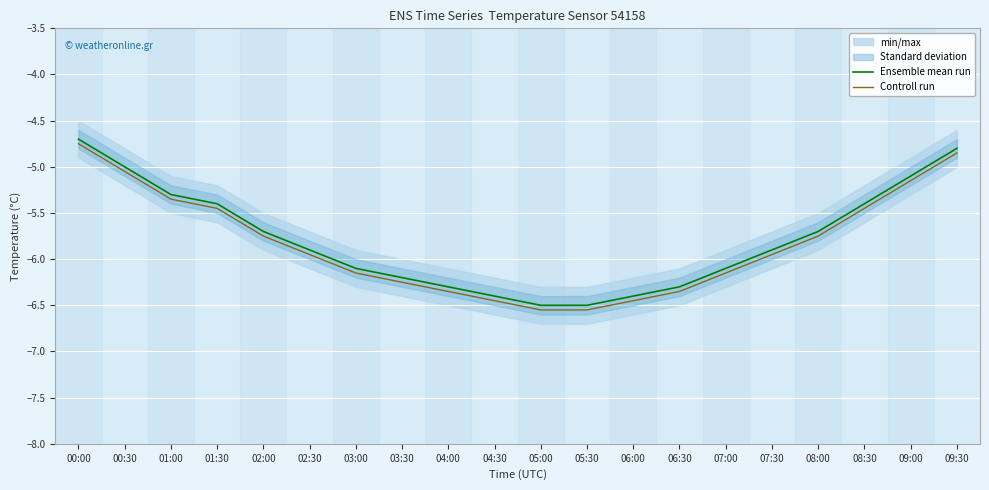

Reading right to left, what are all the values shown in this chart?

Ensemble mean run: -4.8	-5.1	-5.4	-5.7	-5.9	-6.1	-6.3	-6.4	-6.5	-6.5	-6.4	-6.3	-6.2	-6.1	-5.9	-5.7	-5.4	-5.3	-5.0	-4.7
Controll run: -4.8	-5.2	-5.5	-5.8	-6.0	-6.2	-6.3	-6.5	-6.5	-6.5	-6.5	-6.3	-6.2	-6.2	-6.0	-5.8	-5.5	-5.3	-5.0	-4.8